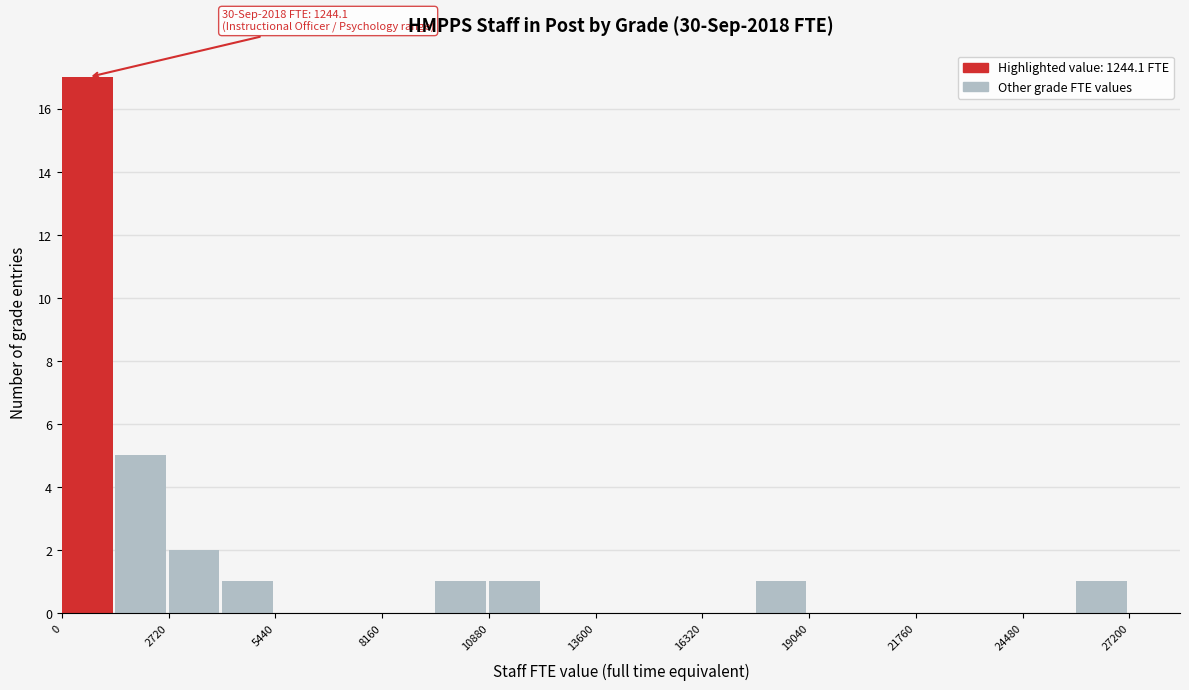

Read against the x-axis, roughly where is the centre of the tallest bar?

500